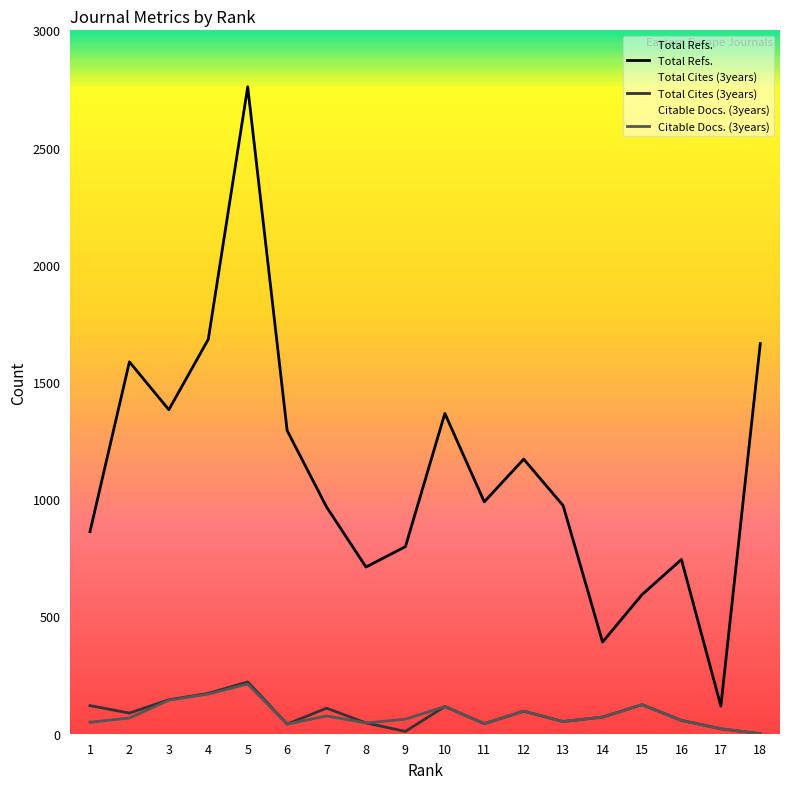

Reading left to right, what are all the values shown in this chart?

Total Refs.: 1=862	2=1586	3=1382	4=1682	5=2759	6=1293	7=967	8=711	9=798	10=1366	11=989	12=1171	13=973	14=391	15=593	16=743	17=118	18=1664
Total Cites (3years): 1=120	2=88	3=145	4=172	5=221	6=41	7=109	8=46	9=10	10=116	11=43	12=96	13=52	14=71	15=124	16=57	17=21	18=0
Citable Docs. (3years): 1=49	2=67	3=143	4=169	5=212	6=41	7=76	8=46	9=62	10=116	11=43	12=96	13=52	14=71	15=124	16=56	17=21	18=0